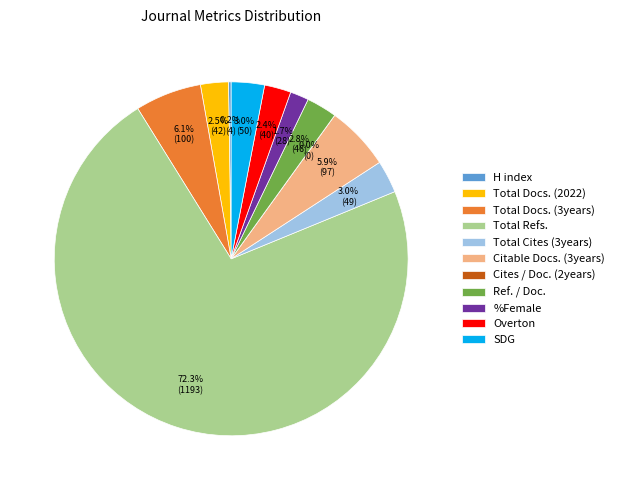

Combined, what portion of the pie is Ref. / Doc. and Total Refs.?

75.1%